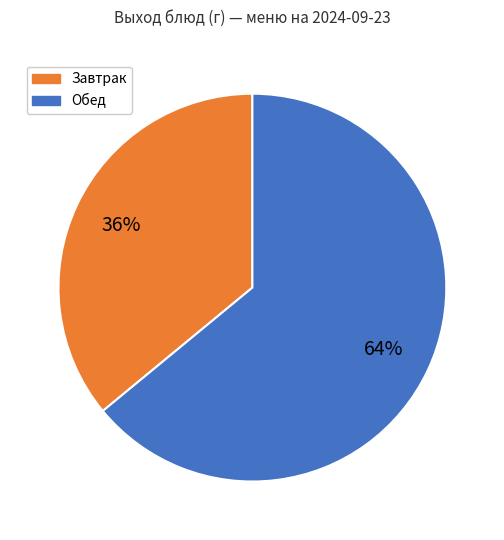

Is there a majority slice in this chart?

Yes